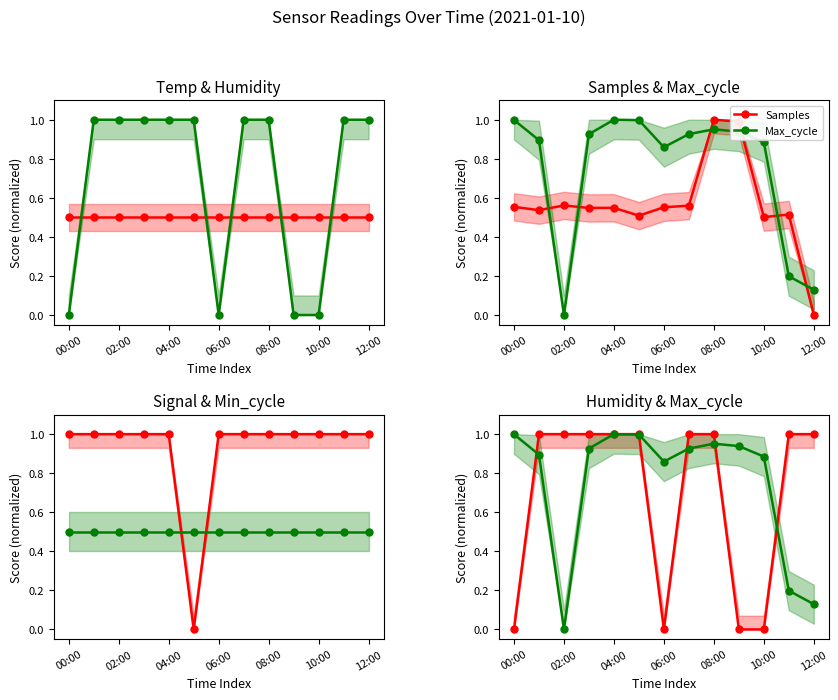

The Min_cycle series shows 0.8 at 10:00. True or false?

False